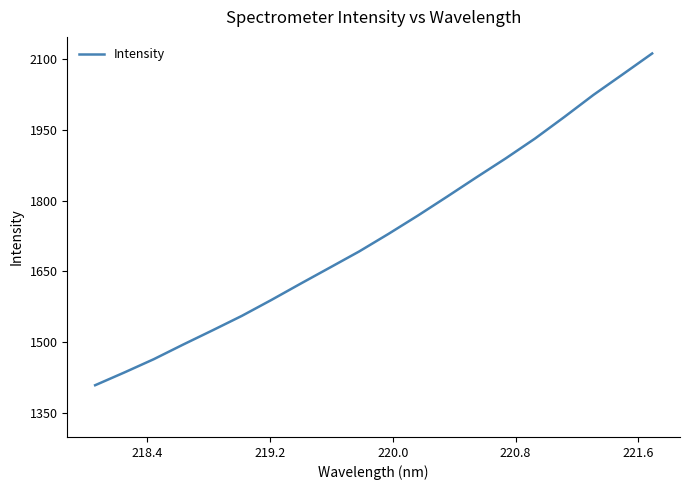

What is the maximum value shown in the chart?

2111.1